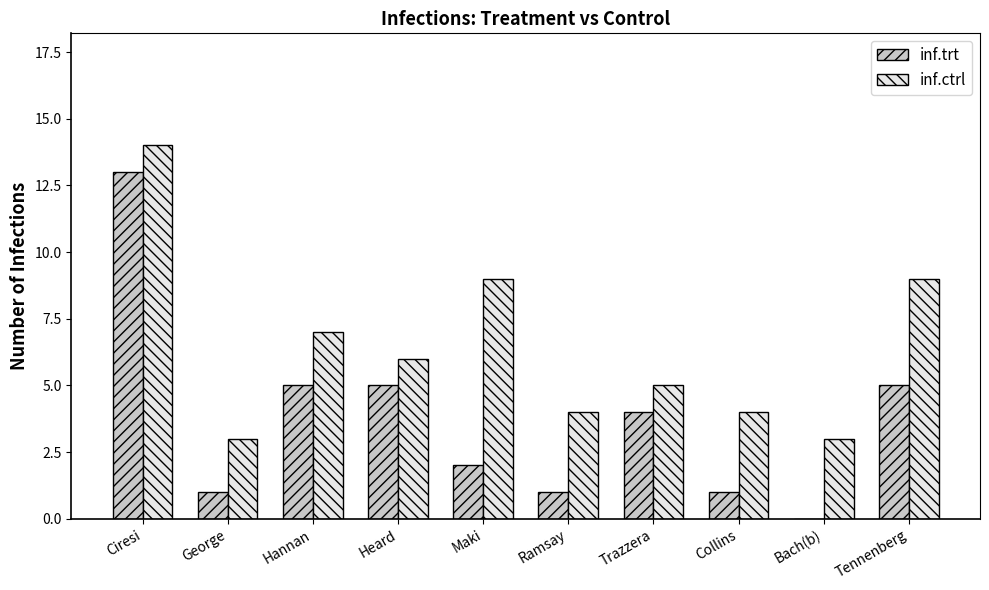

Read the inf.trt value at Ciresi.

13